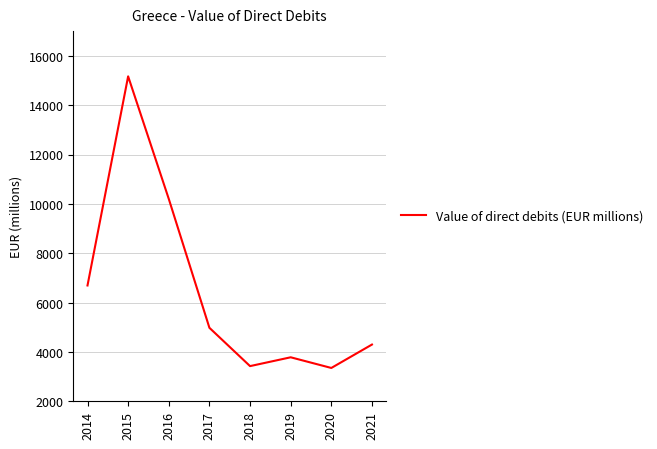

At which category does the data reach its first local valley?

2018